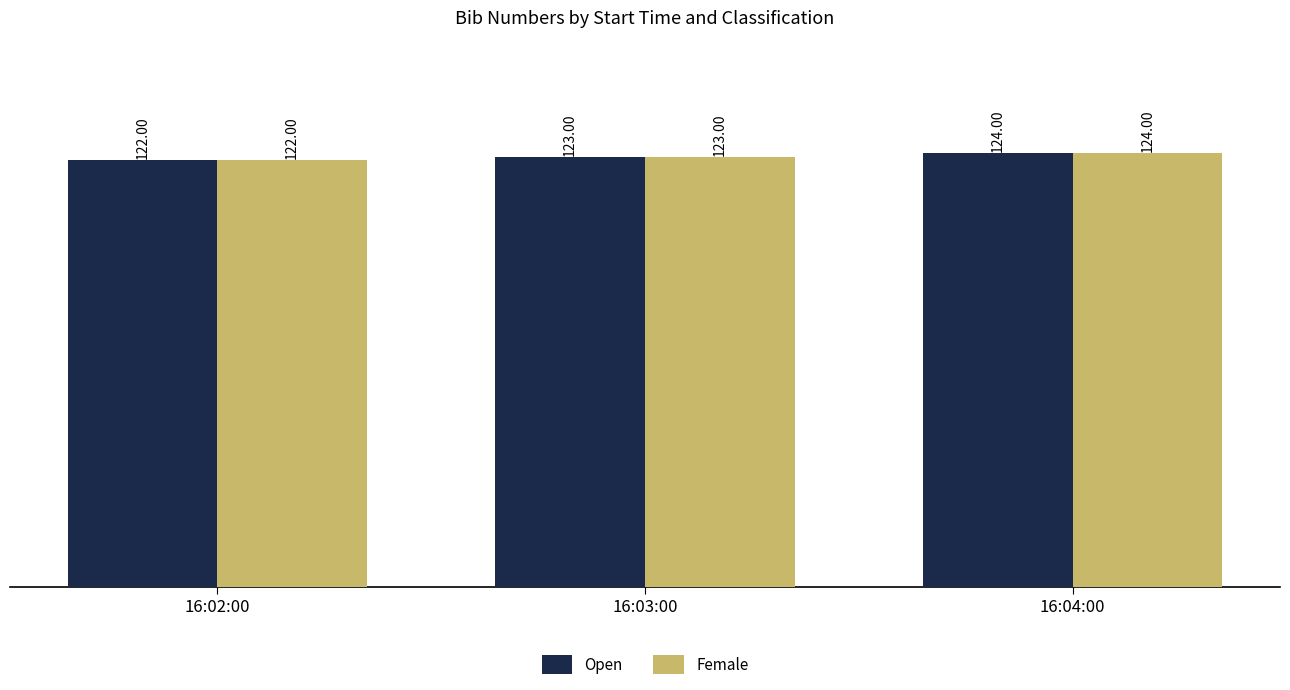

What is the total value across all series at 16:03:00?

246